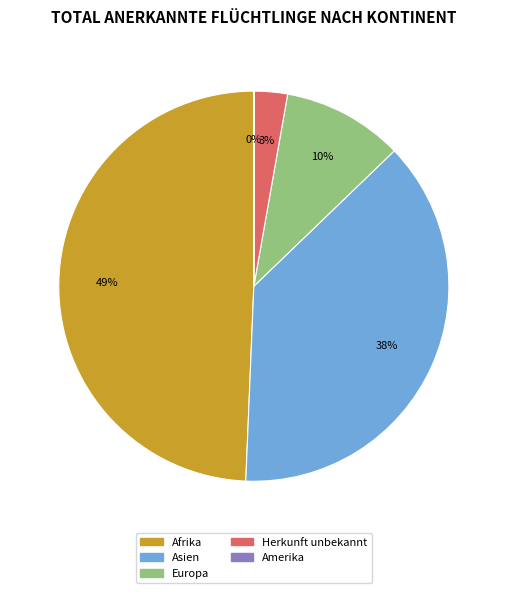

To the nearest percent, what is the difference between the largest and smallest slice percentages?

49%